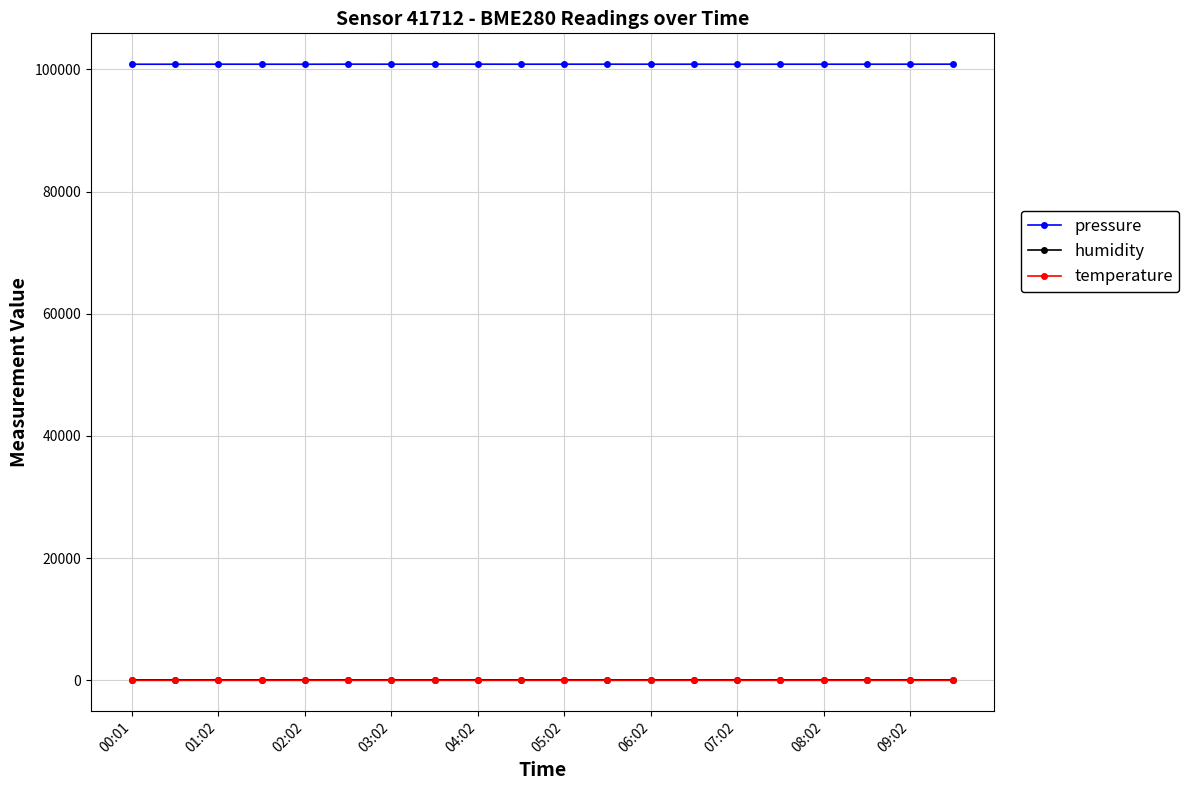

How many series are shown in this chart?

3